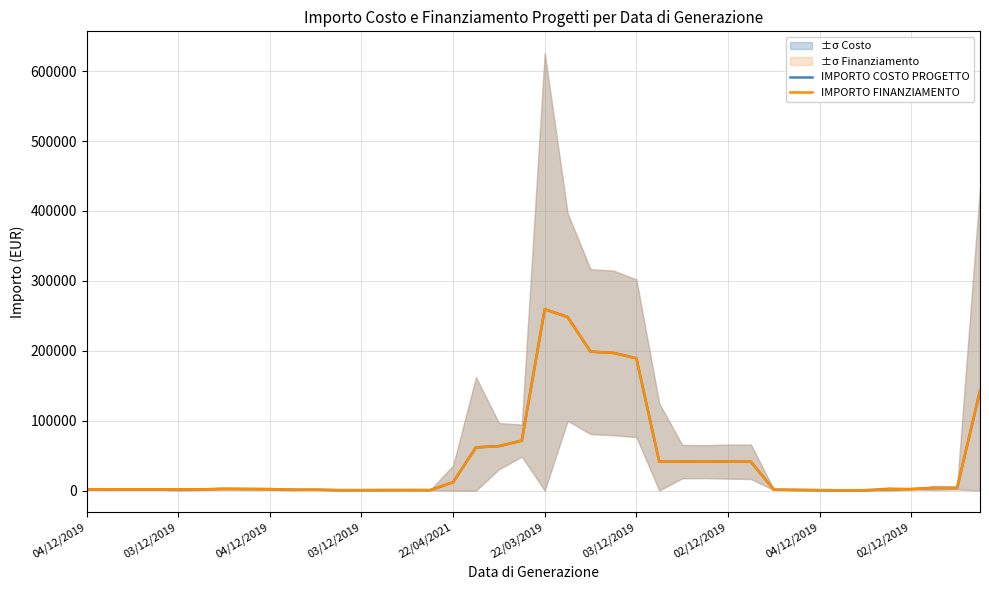

Rank the categories by IMPORTO COSTO PROGETTO value from lowest to highest.

33, 34, 32, 11, 12, 15, 13, 14, 31, 02/12/2019, 10, 30, 22/03/2019, 04/12/2019, 03/12/2019, 04/12/2019, 03/12/2019, 22/04/2021, 35, 04/12/2019, 36, 02/12/2019, 03/12/2019, 37, 38, 16, 29, 25, 27, 26, 28, 17, 18, 19, 39, 24, 23, 22, 21, 20